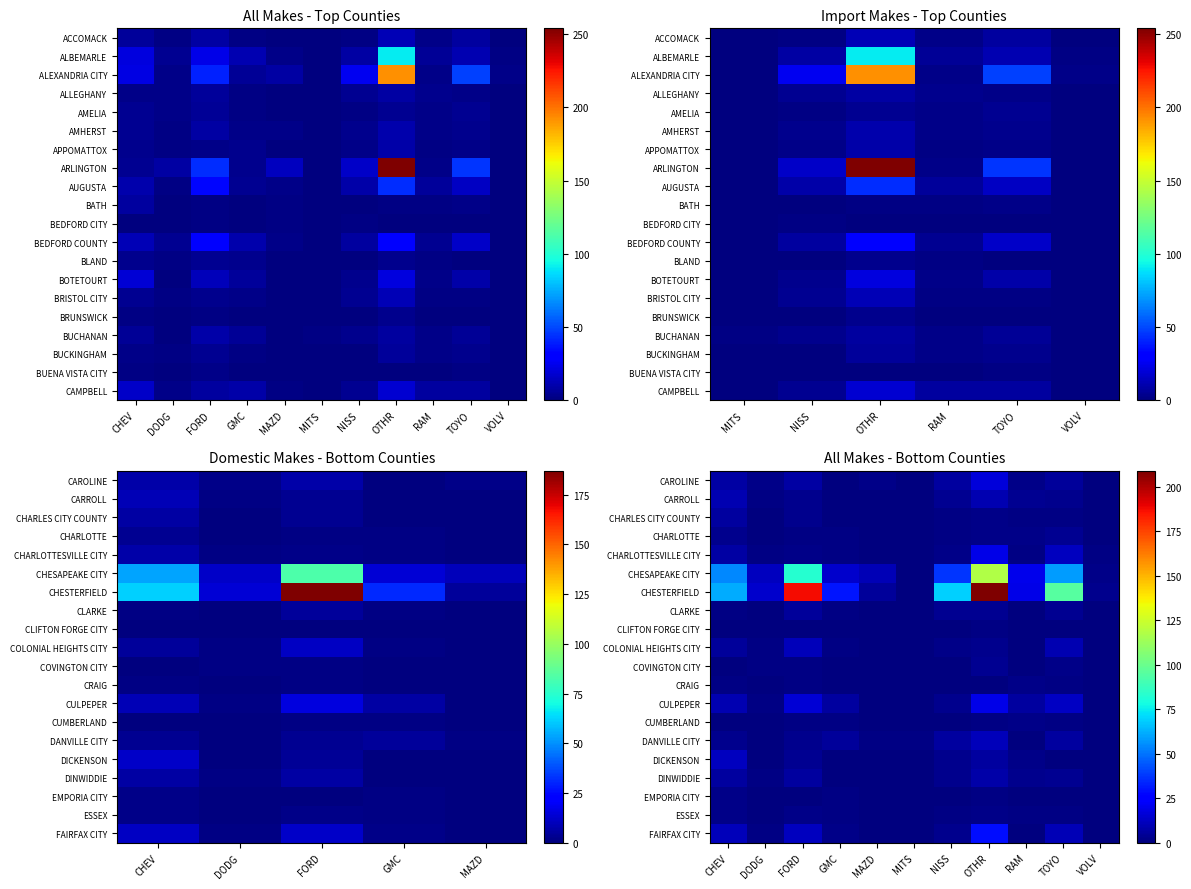

Is it true that DICKENSON equals 0 at DODG?

True